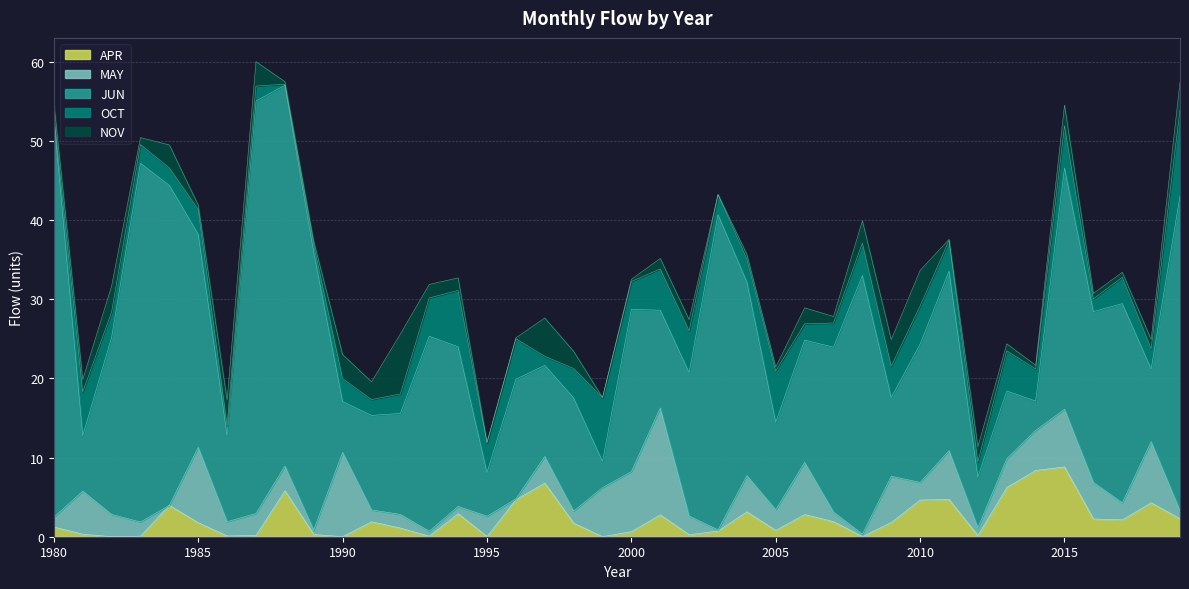

How many distinct data groups are displayed?

5